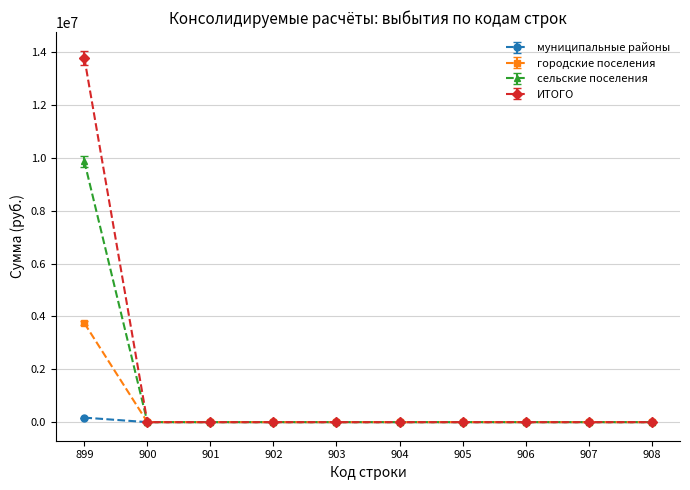

Which series has the largest range (max minus min)?

ИТОГО